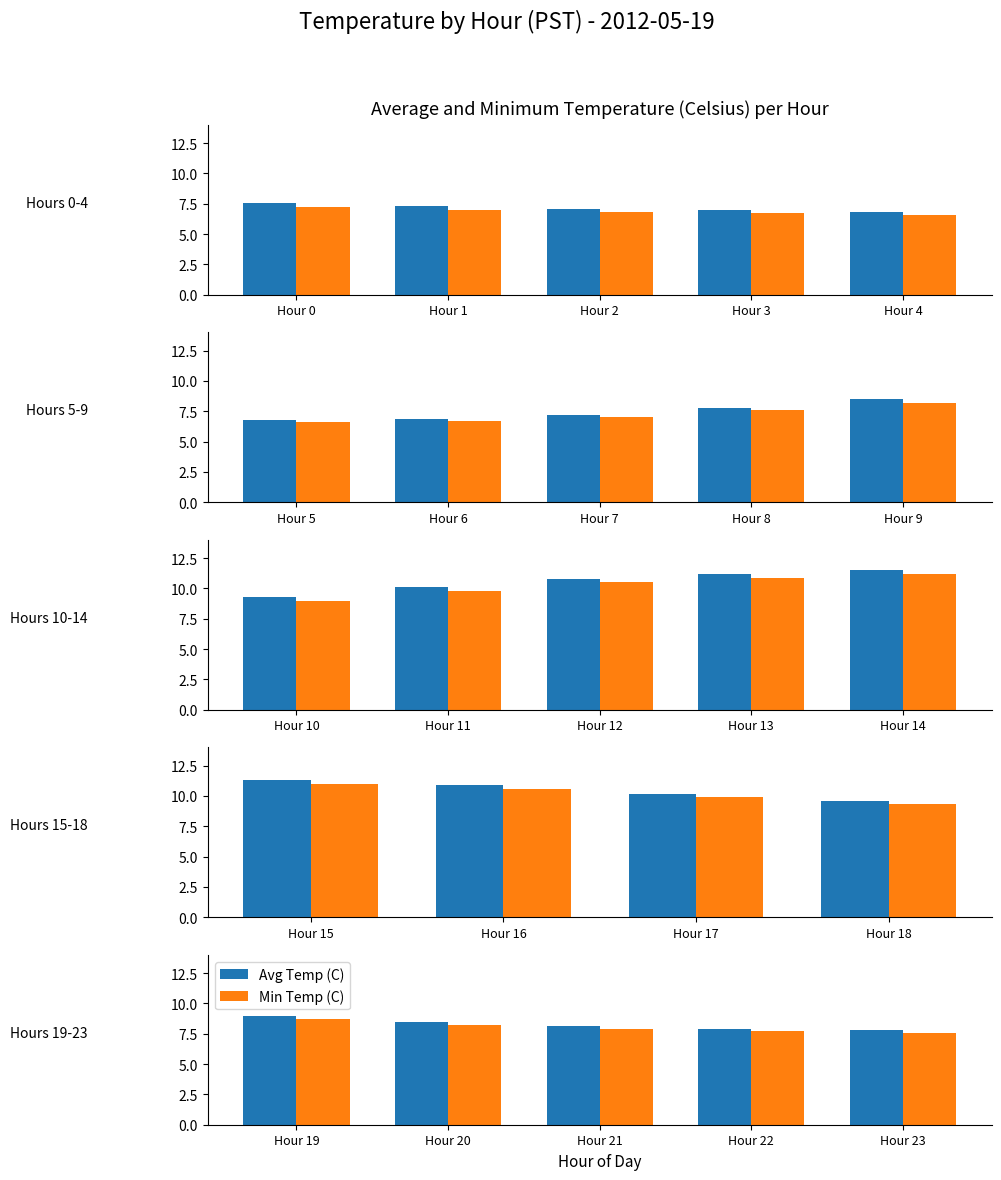

True or false: Min Temp (C) has a value of 4.0 at Hour 21.

False